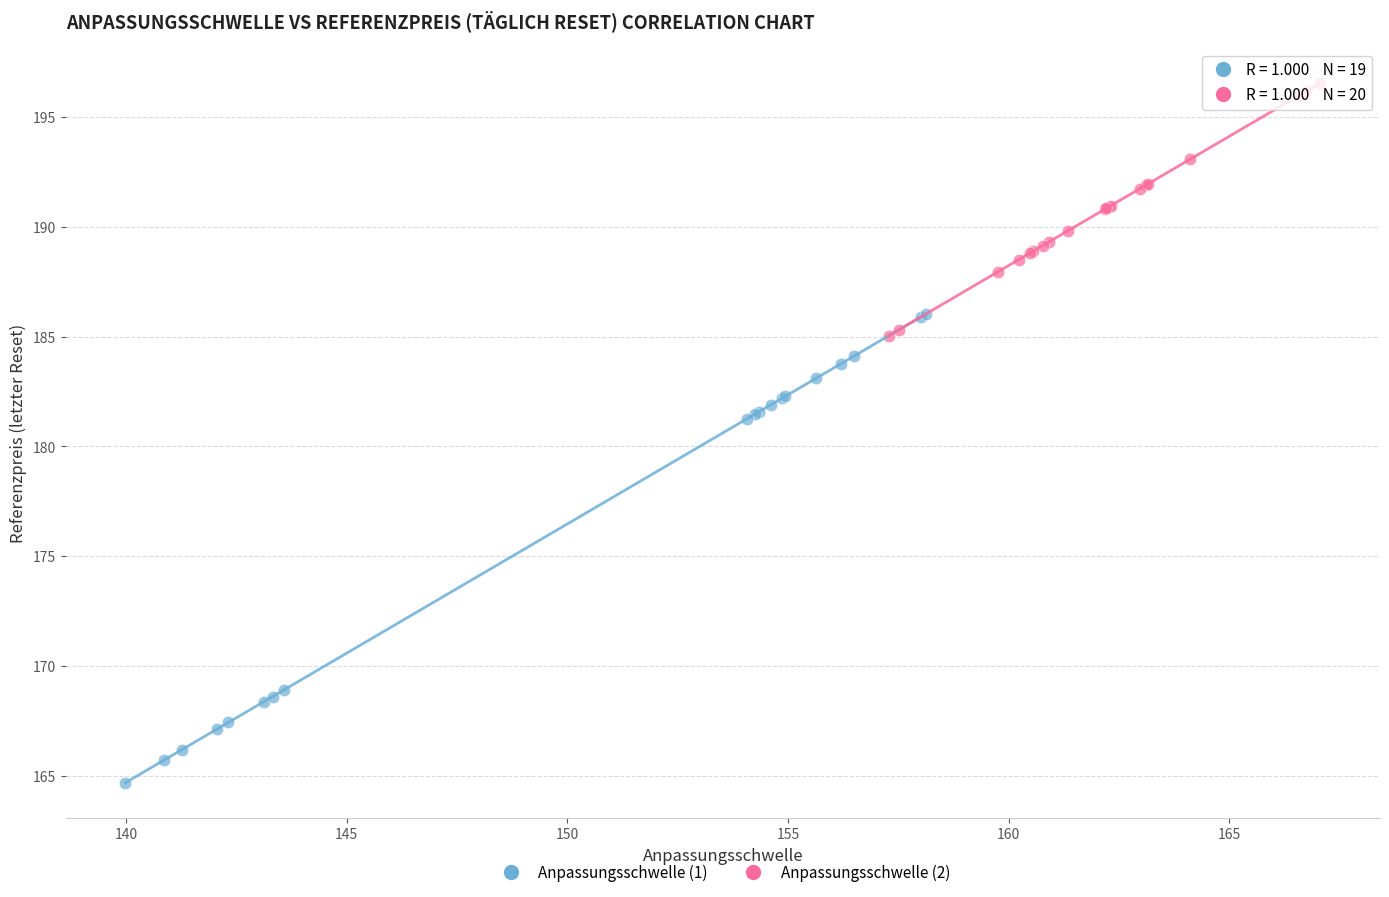

Which series reaches the maximum Y coordinate?

Anpassungsschwelle (2)